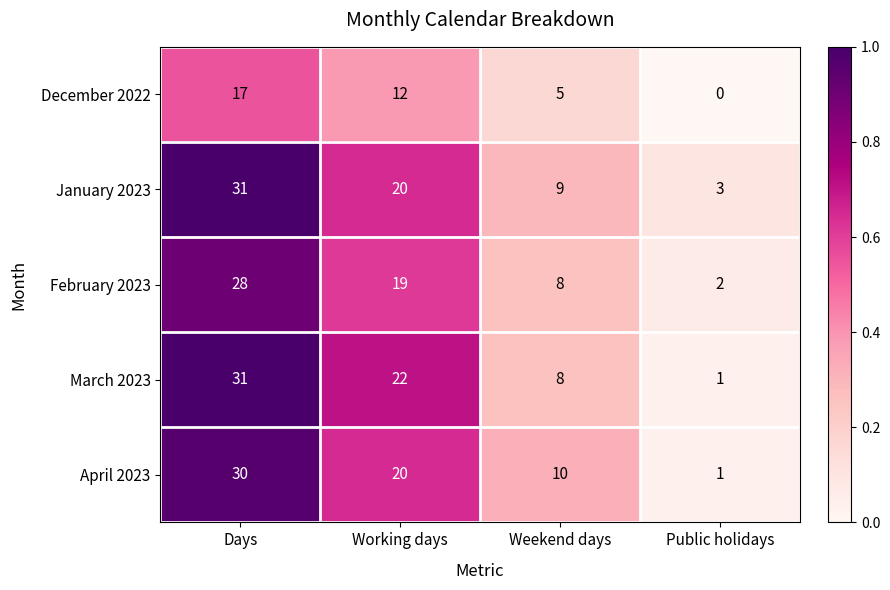

Reading left to right, list all the values displayed in this chart.

December 2022: 17	12	5	0
January 2023: 31	20	9	3
February 2023: 28	19	8	2
March 2023: 31	22	8	1
April 2023: 30	20	10	1